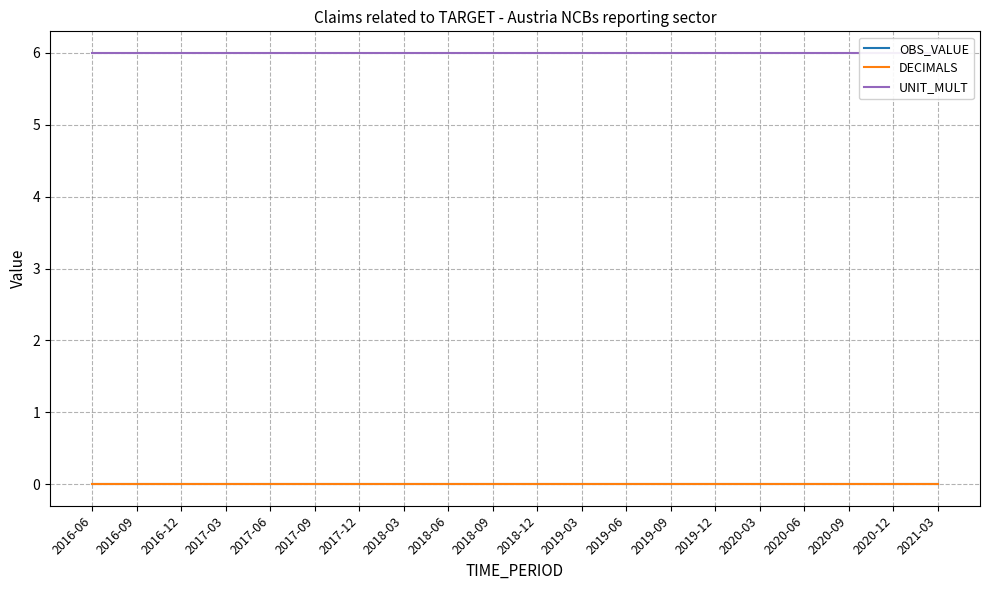

True or false: DECIMALS and OBS_VALUE intersect in this chart.

False